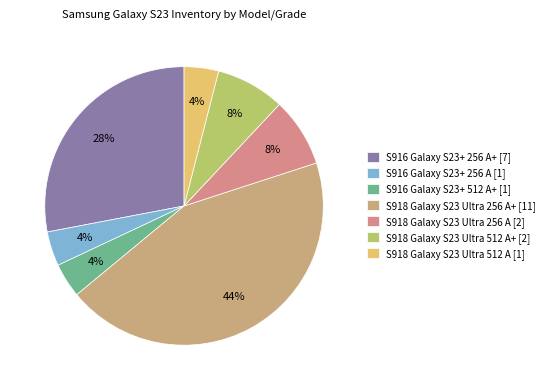

Rank the categories by value from lowest to highest.

S916 Galaxy S23+ 256 A, S916 Galaxy S23+ 512 A+, S918 Galaxy S23 Ultra 512 A, S918 Galaxy S23 Ultra 256 A, S918 Galaxy S23 Ultra 512 A+, S916 Galaxy S23+ 256 A+, S918 Galaxy S23 Ultra 256 A+